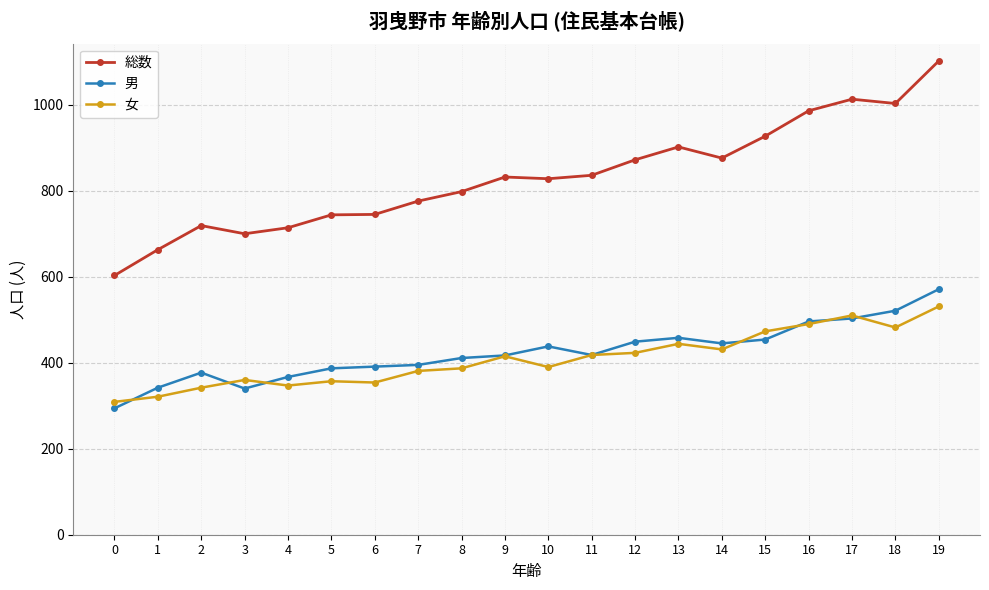

Which series has the widest spread of values?

総数